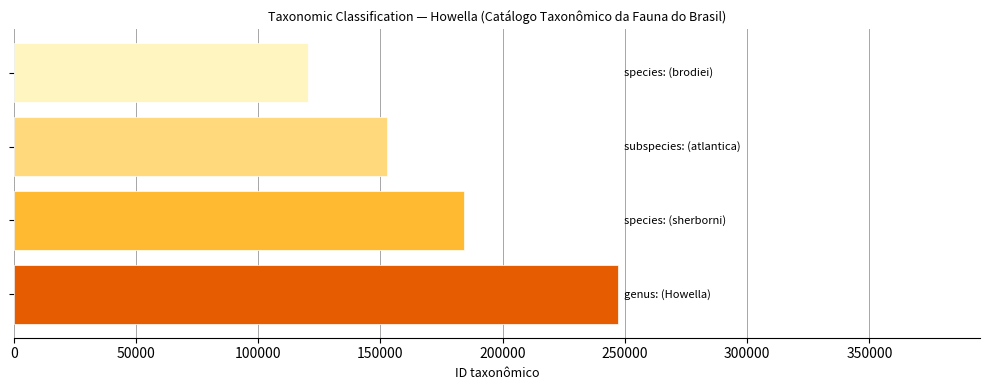

What is the smallest value displayed?

120343